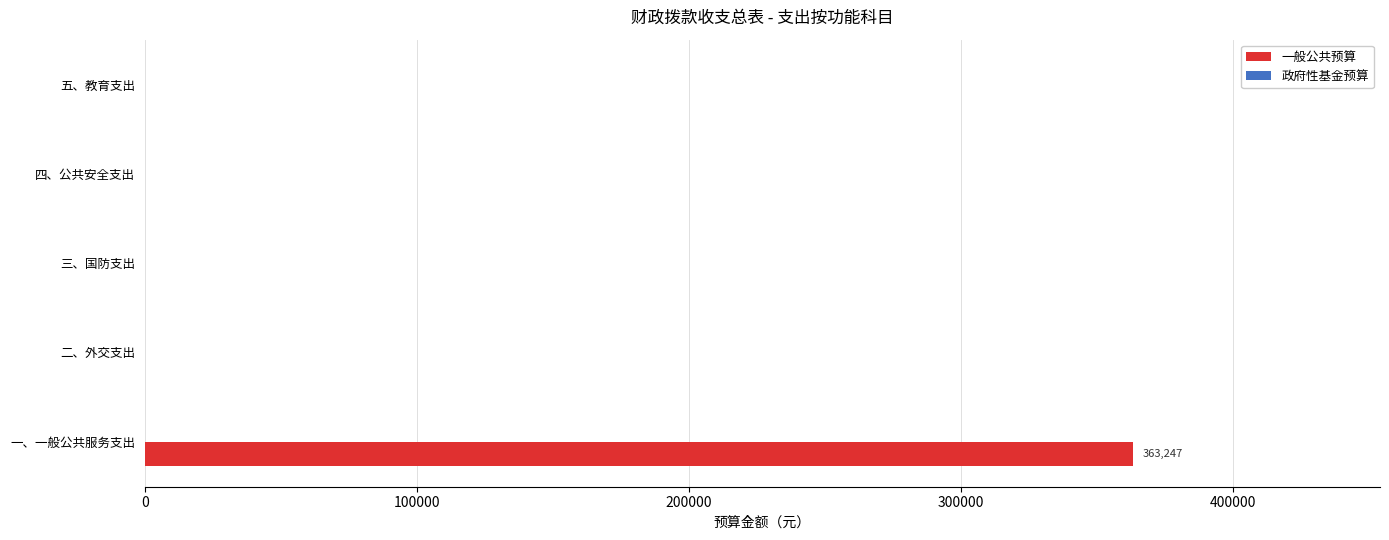

What is the greatest value displayed?

363247